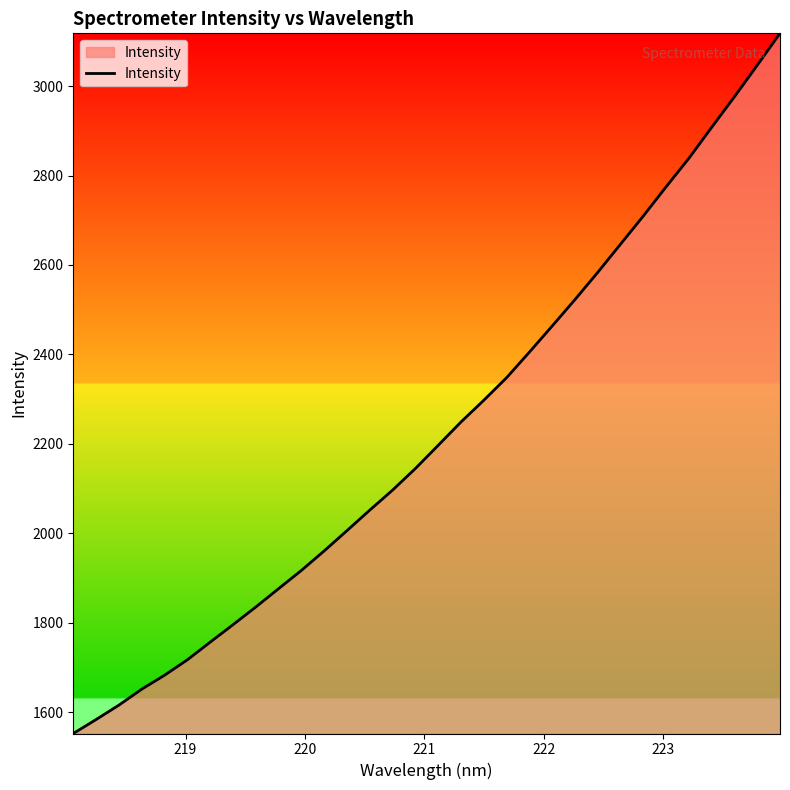

What is the smallest value displayed?

1552.8